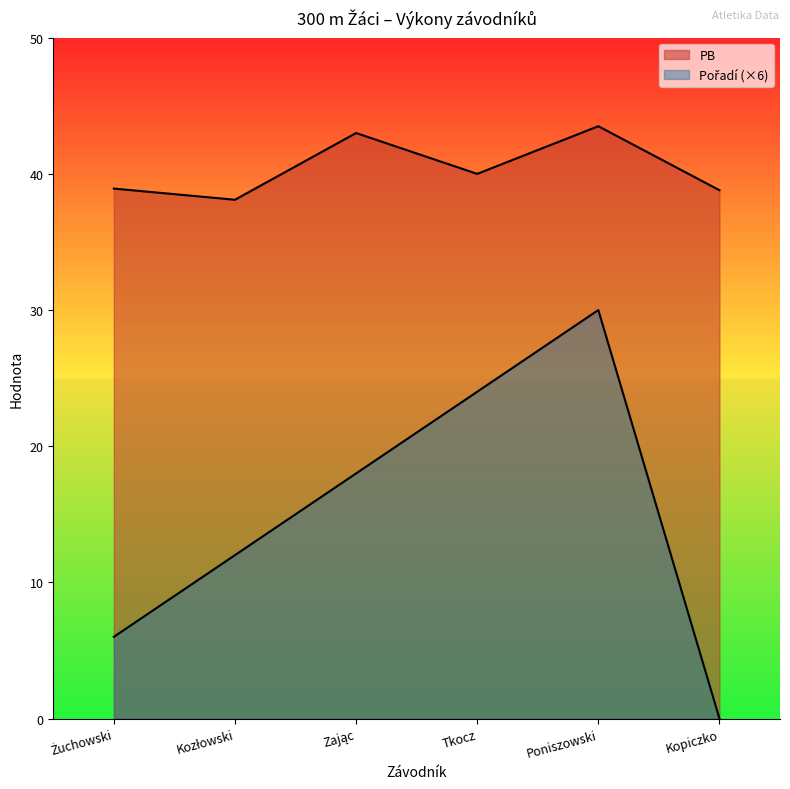

True or false: Pořadí and PB cross at least once.

False